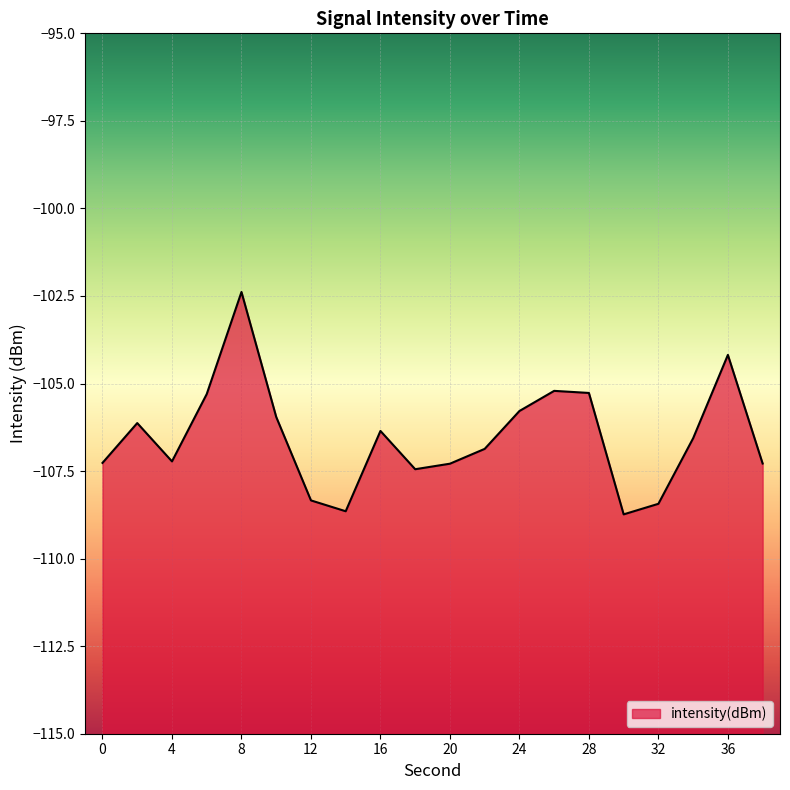

Does the chart display data point markers on the line(s)?

No